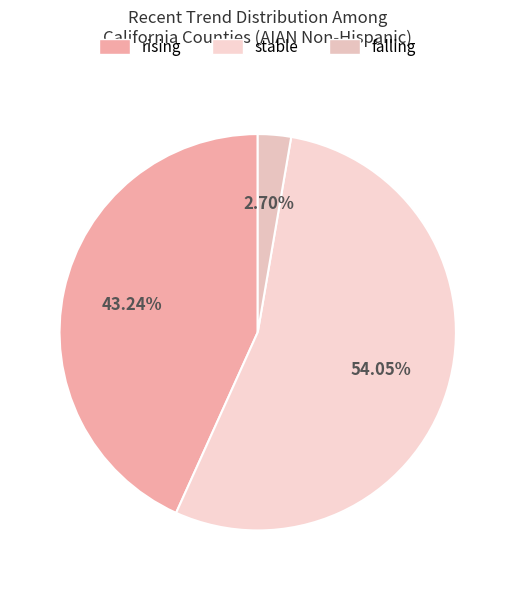

Approximately how many times larger is the value at falling compared to stable?

0.1